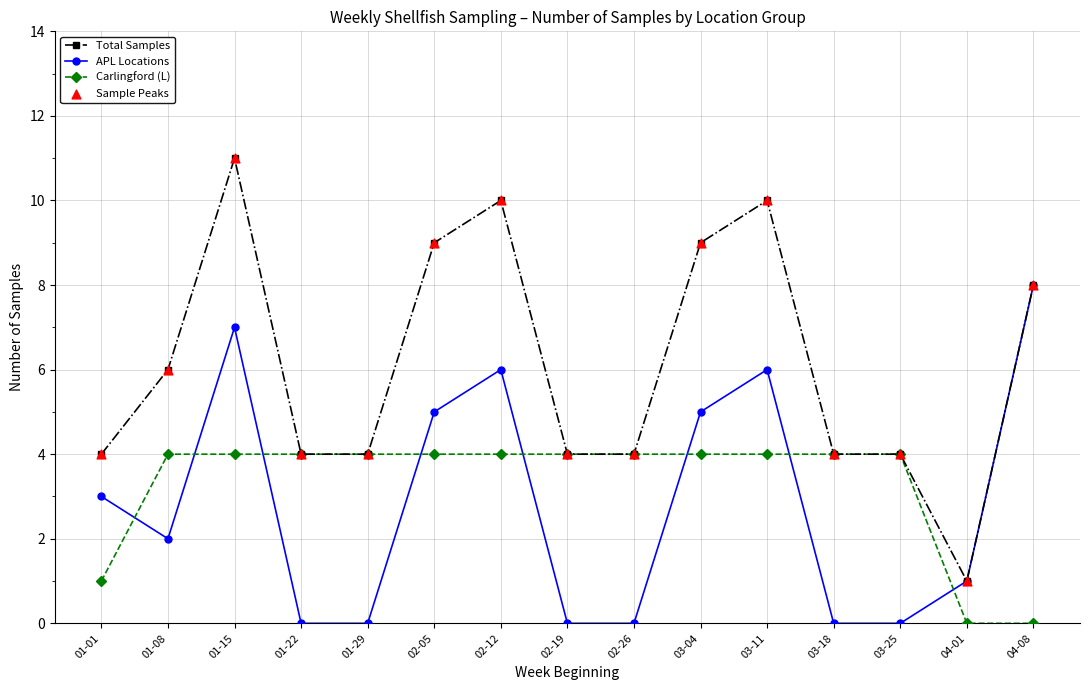

What is the total value across all series at 04-08?

16